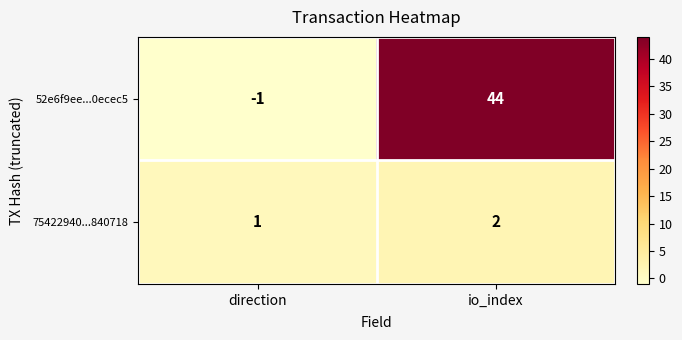

What is the average value of the 52e6f9ee...0ecec5 series?

22